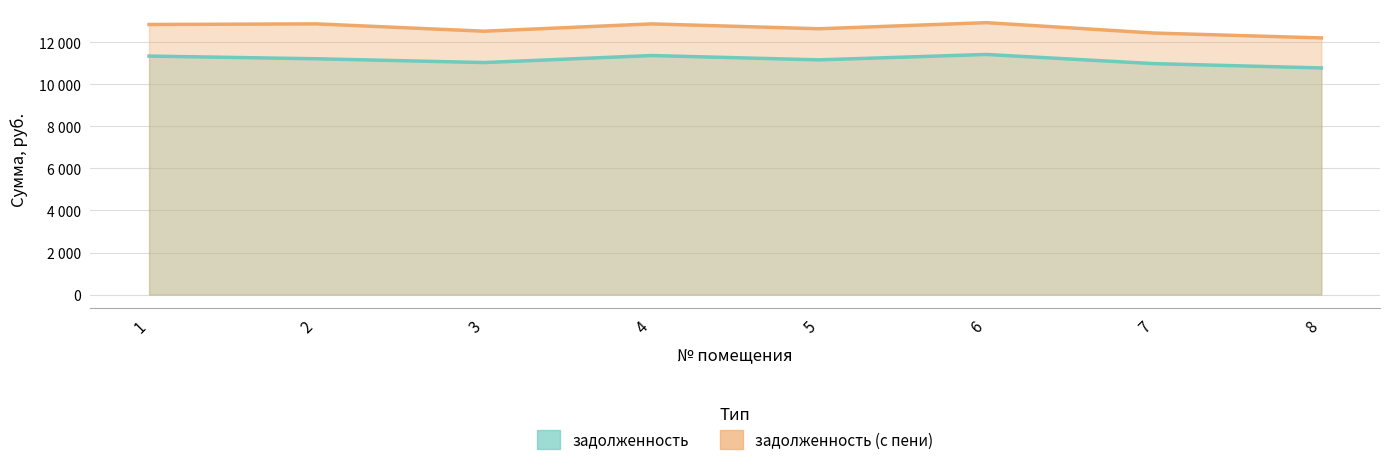

True or false: задолженность and задолженность (с пени) intersect in this chart.

False